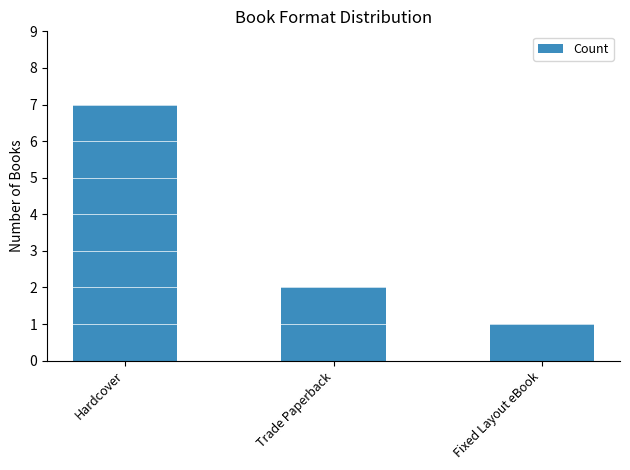

What is the label of the 3rd bar from the left?

Fixed Layout eBook